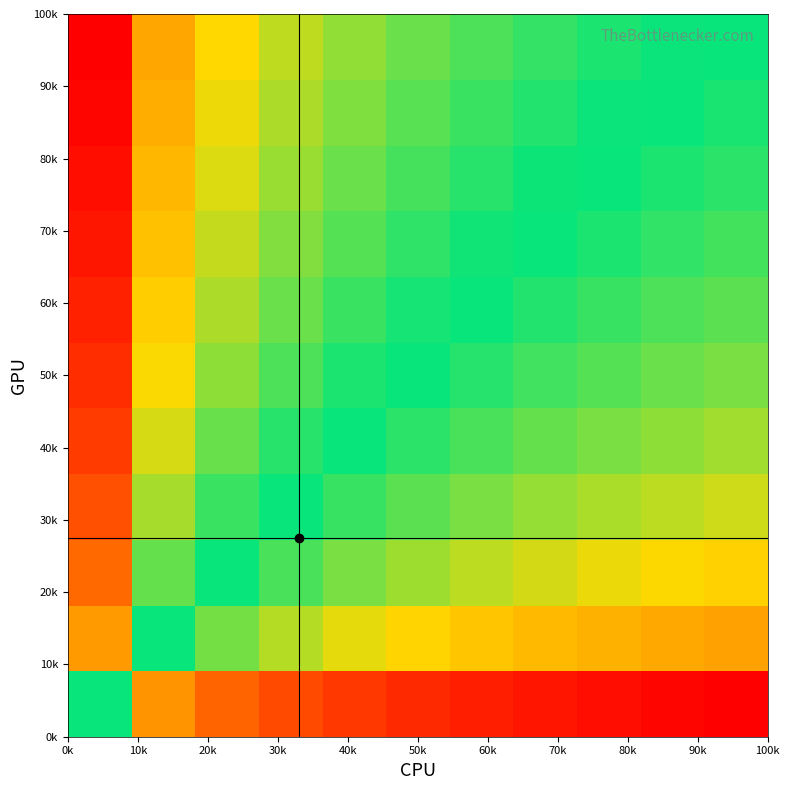

How many categories are shown in the chart?

11